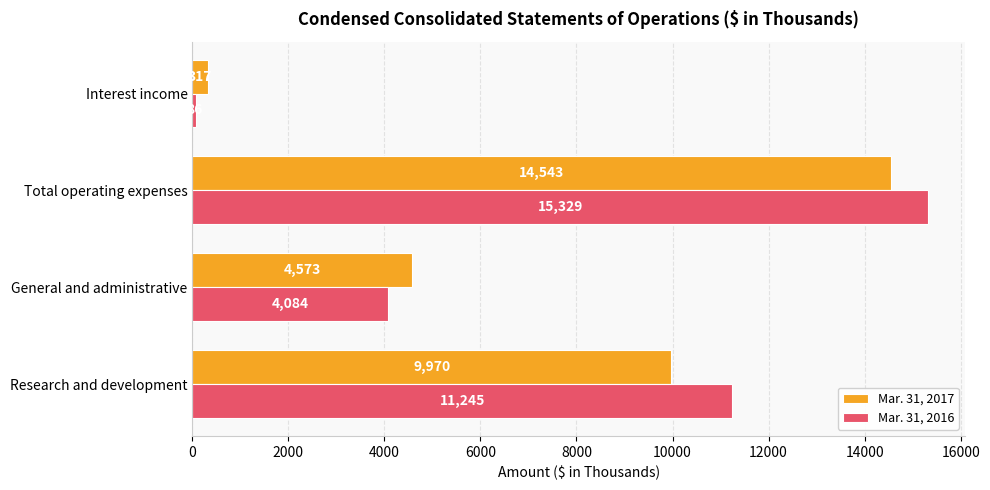

At which category does the chart reach its minimum across all series?

Interest income